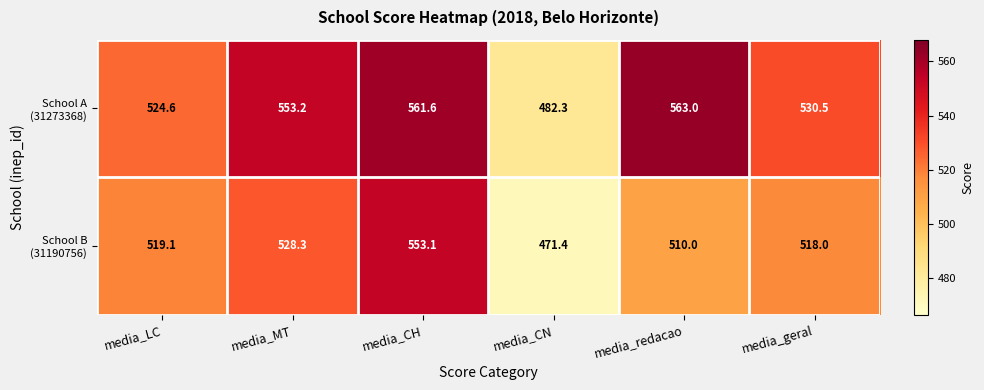

At which category is the sum across all series the highest?

media_CH